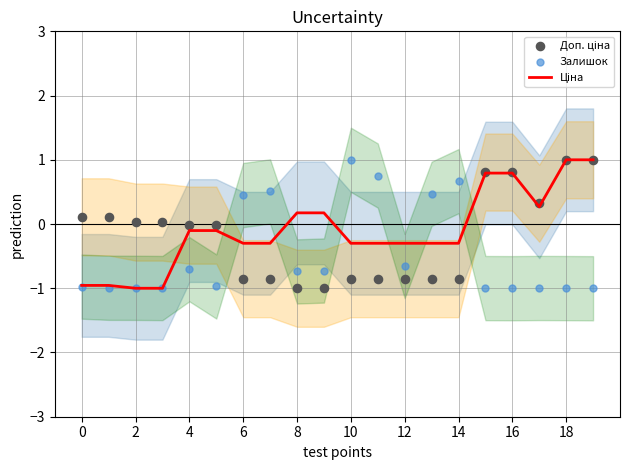

At which category is the sum across all series the highest?

18